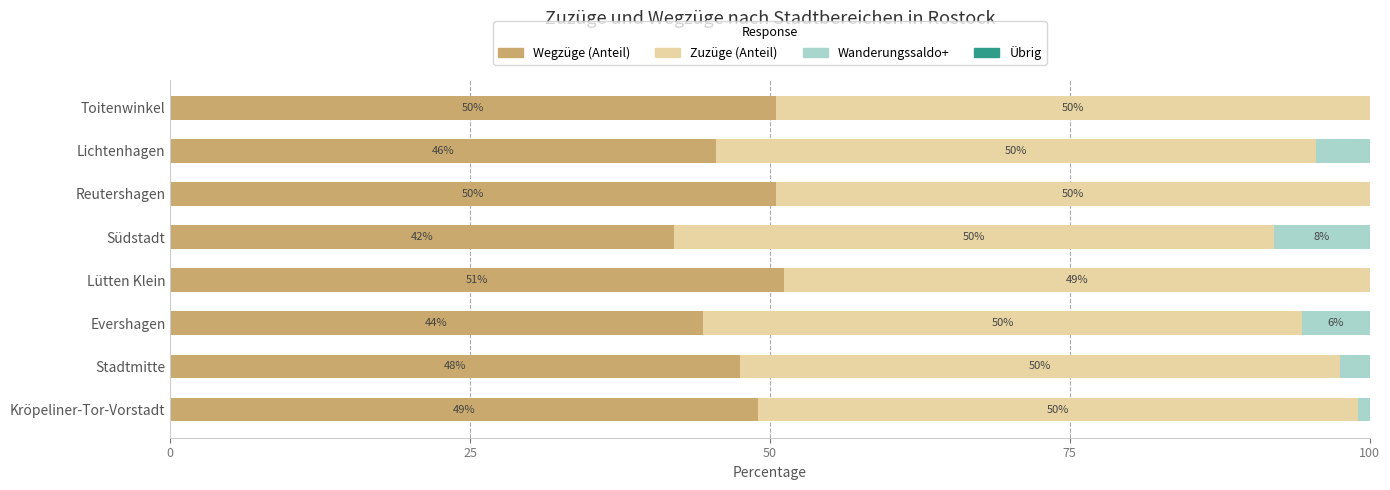

At which label is Wegzüge (Anteil) closest to 46?

Lichtenhagen